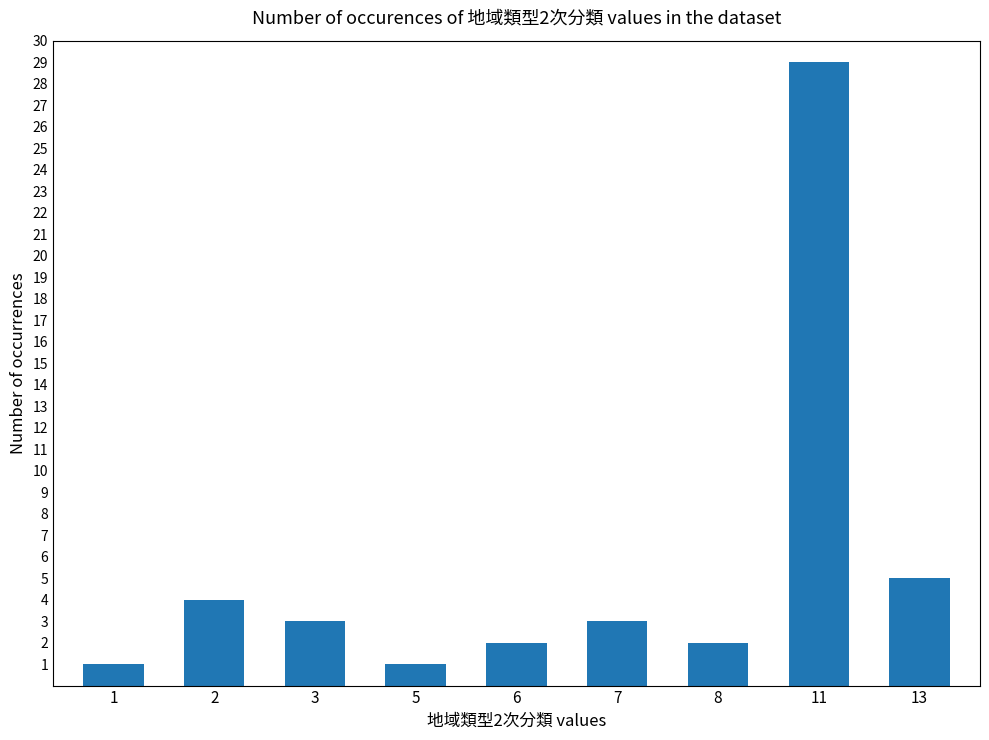

What is the minimum value shown in the chart?

1